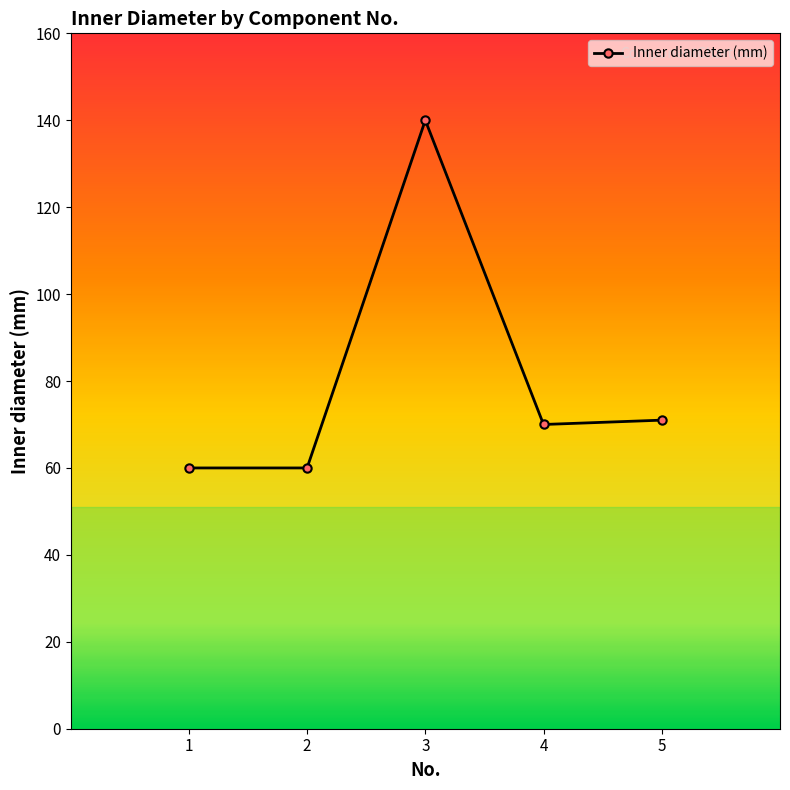

What is the greatest value displayed?

140